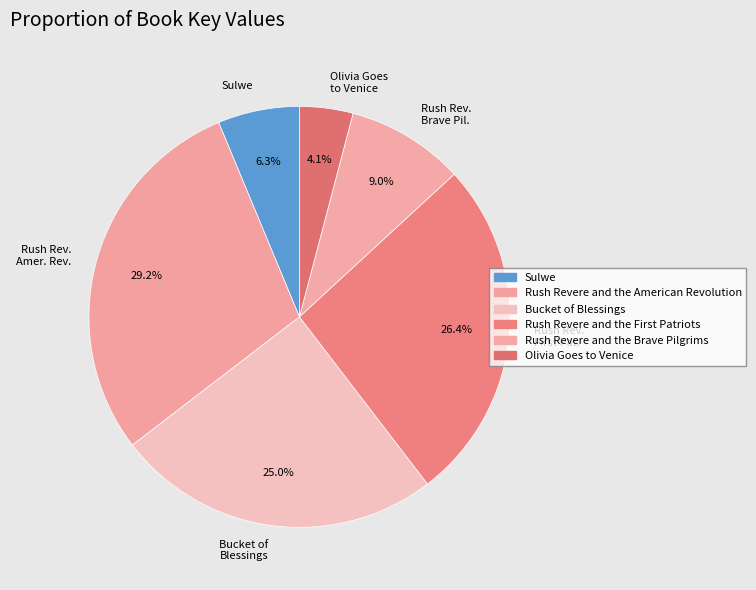

Which slice is the smallest?

Olivia Goes to Venice